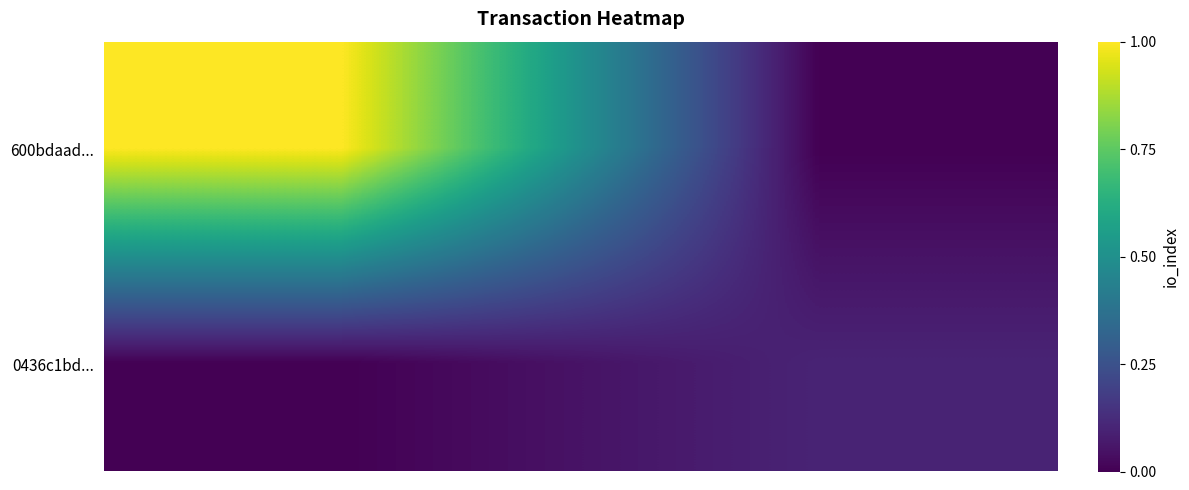

Reading left to right, extract all data points from this chart.

600bdaad...: 1.0	0.0
0436c1bd...: 0.0	0.1